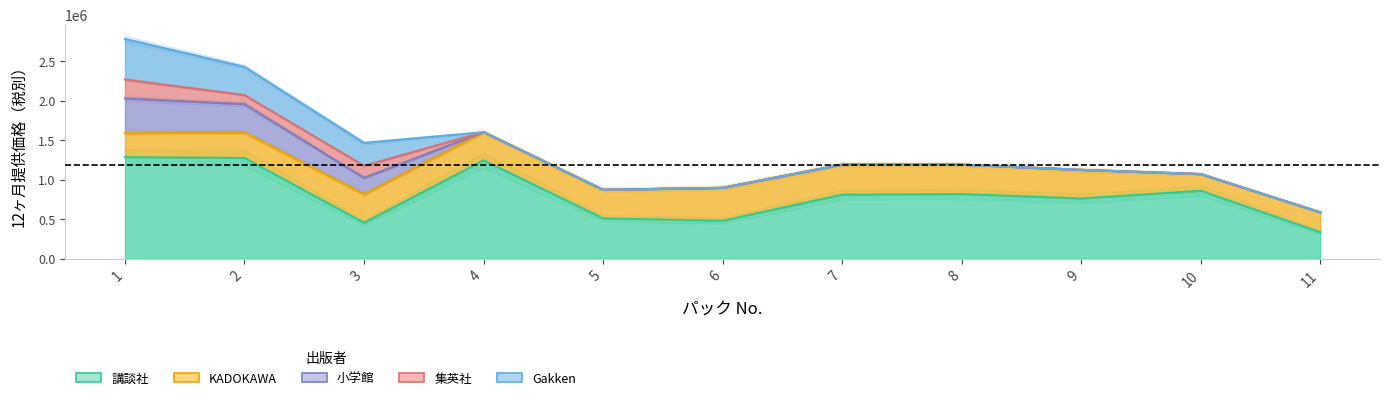

Which has a higher value, 9 or 2?

2